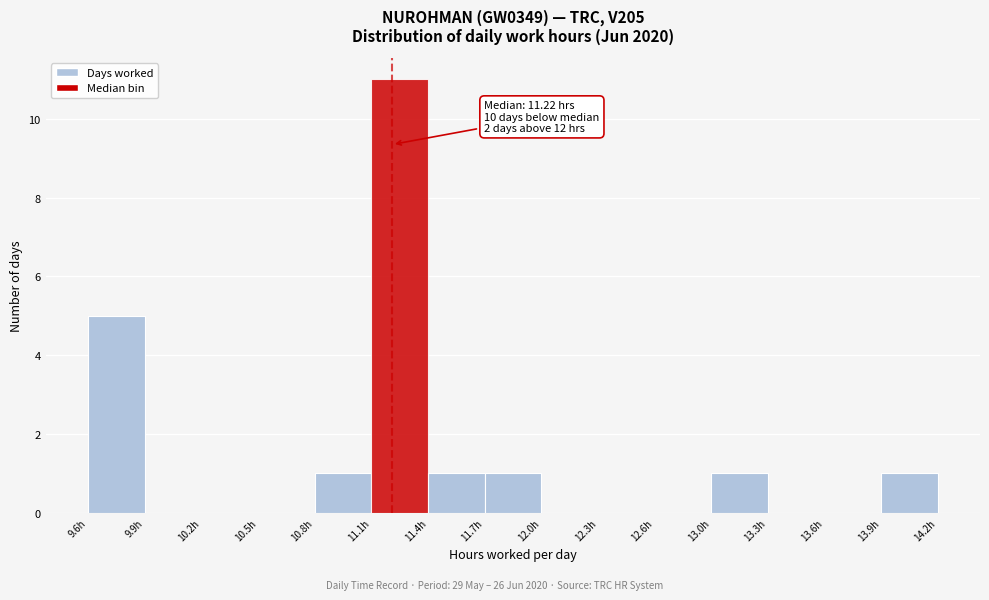

Which range on the x-axis has the tallest bar?

11.10 to 11.40